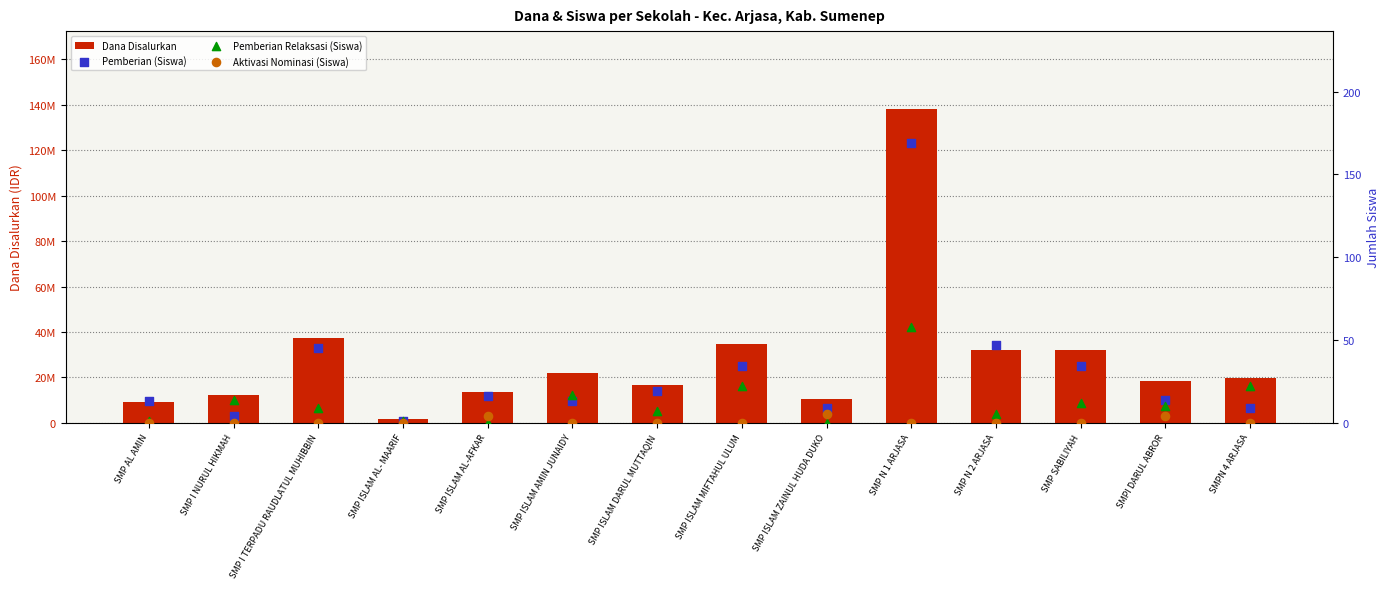

Which series contains the highest Y value?

Dana Disalurkan